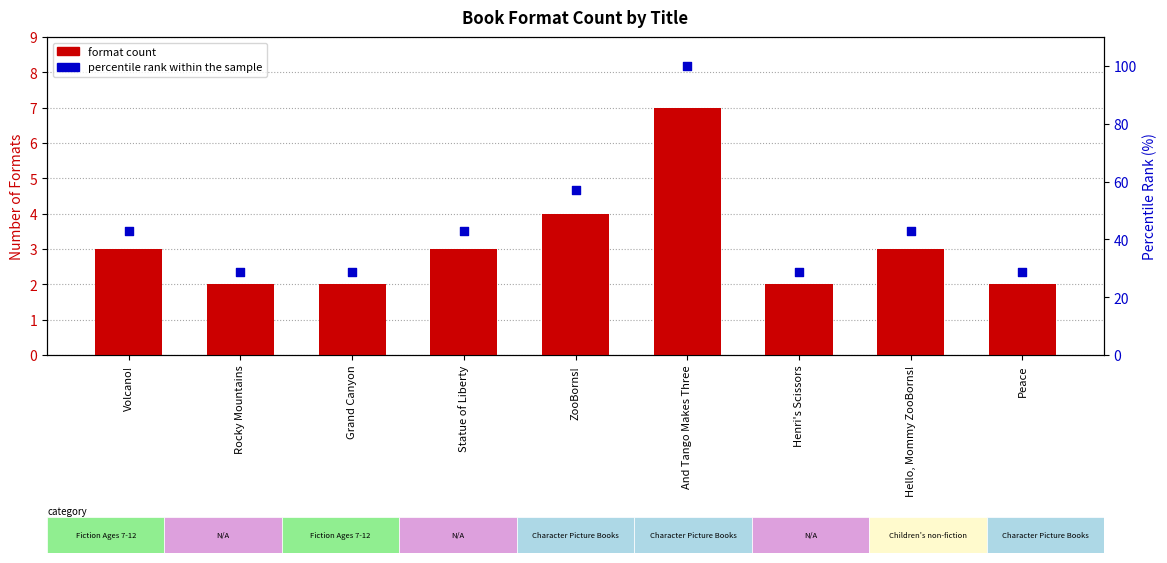

Which series has the largest Y range (max minus min)?

percentile rank within the sample